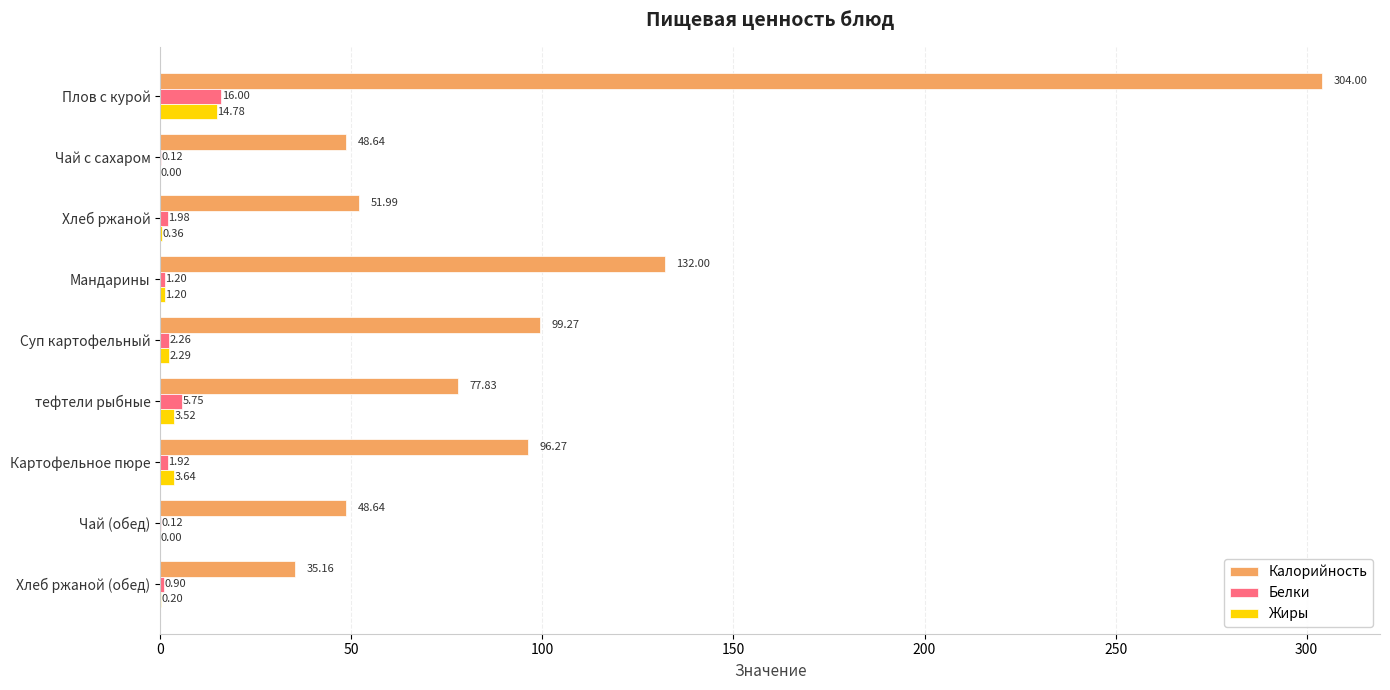

Where is Калорийность nearest to the value 169?

Мандарины